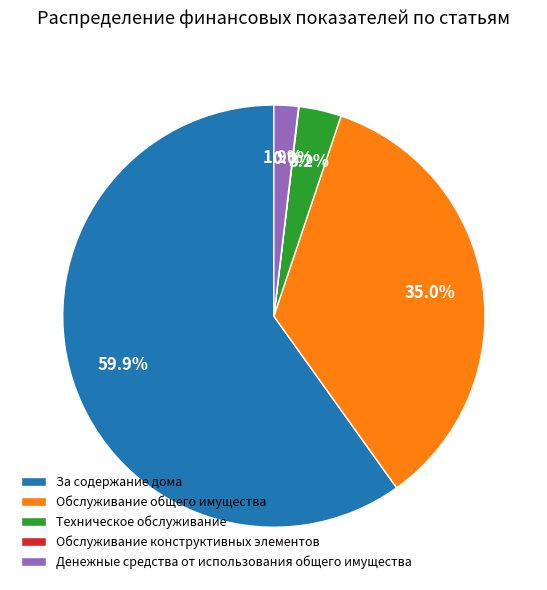

What is the total percentage of Техническое обслуживание and За содержание дома?

63.1%